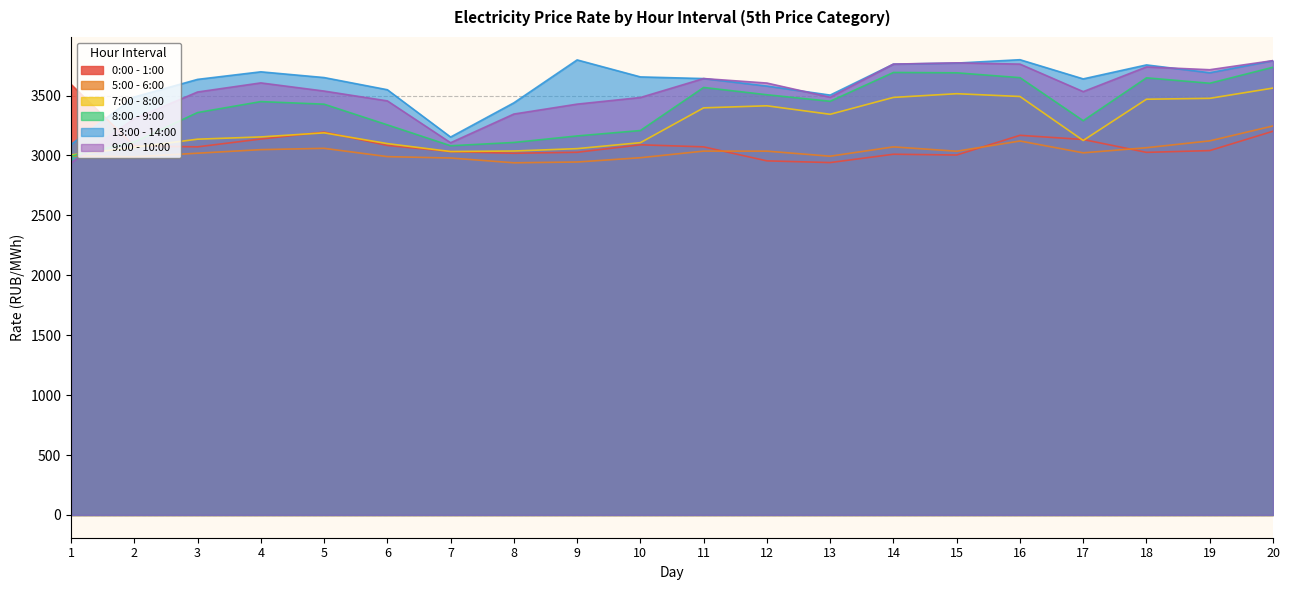

How many lines are shown in the chart?

6